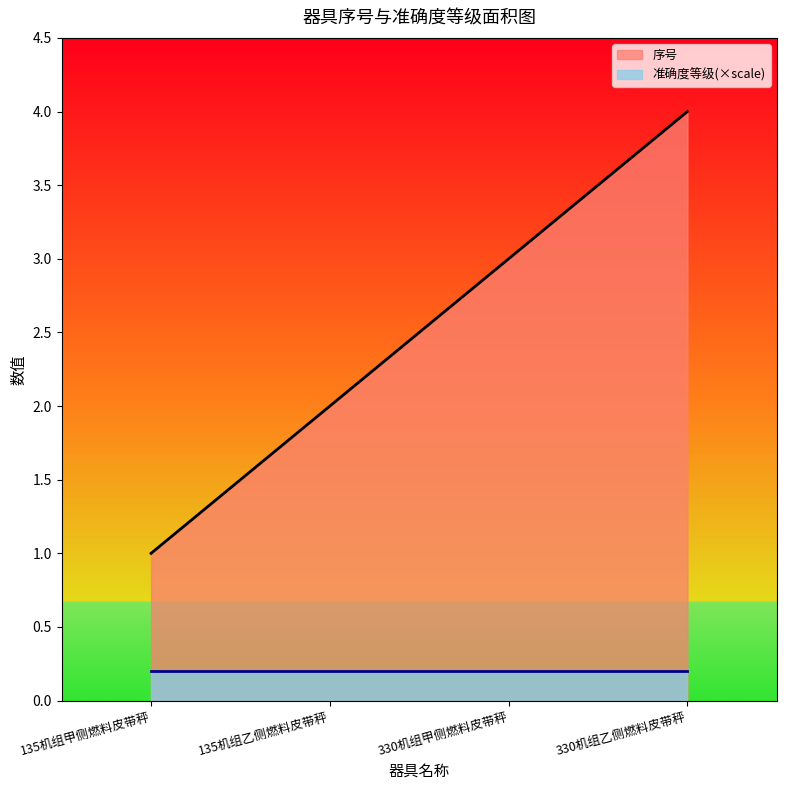

What is the ratio of the value at 330机组甲侧燃料皮带秤 to the value at 135机组甲侧燃料皮带秤?

3.0